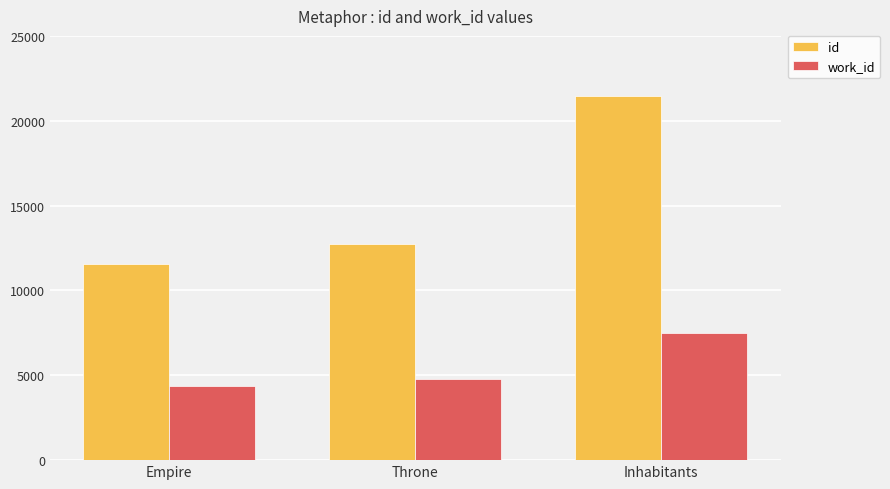

List the series in order of their overall mean, lowest first.

work_id, id